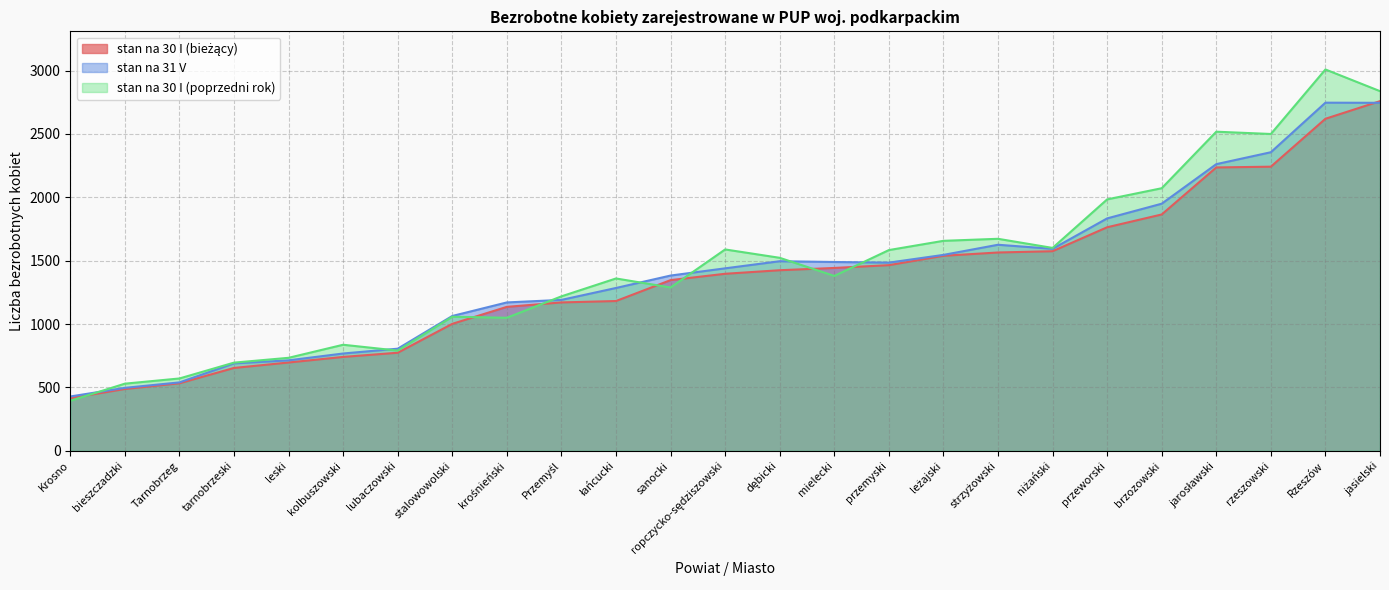

What is the sum of the stan na 31 V values at mielecki and ropczycko-sędziszowski?

2930